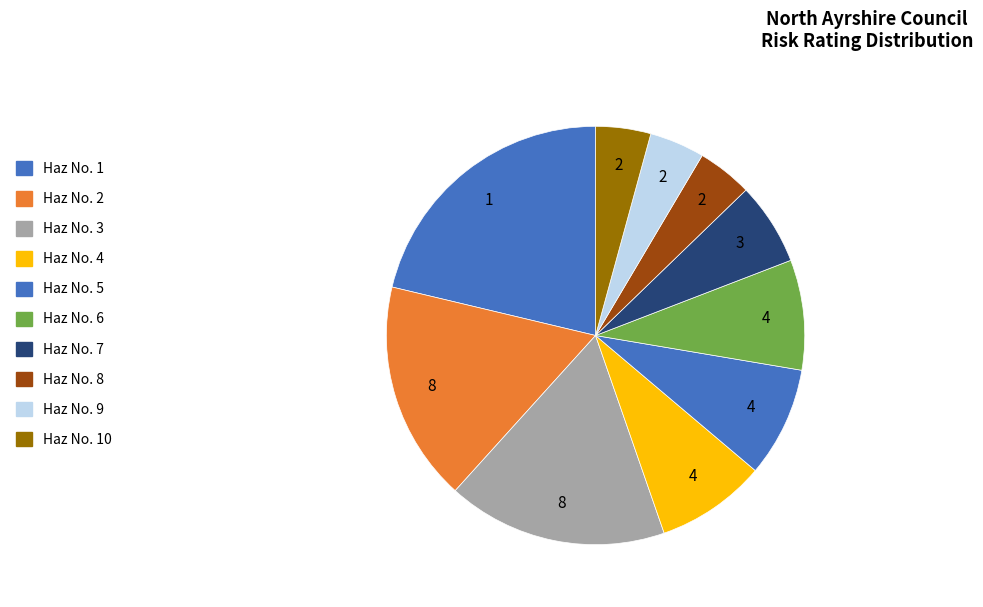

To the nearest percent, what is the difference between the Haz No. 2 and Haz No. 5 slice percentages?

9%